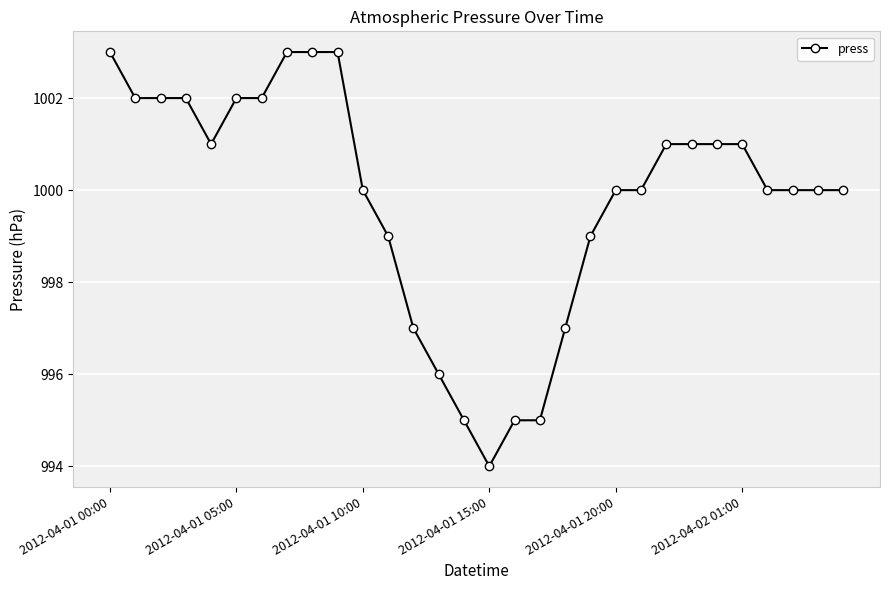

What is the sum of all values?

29994